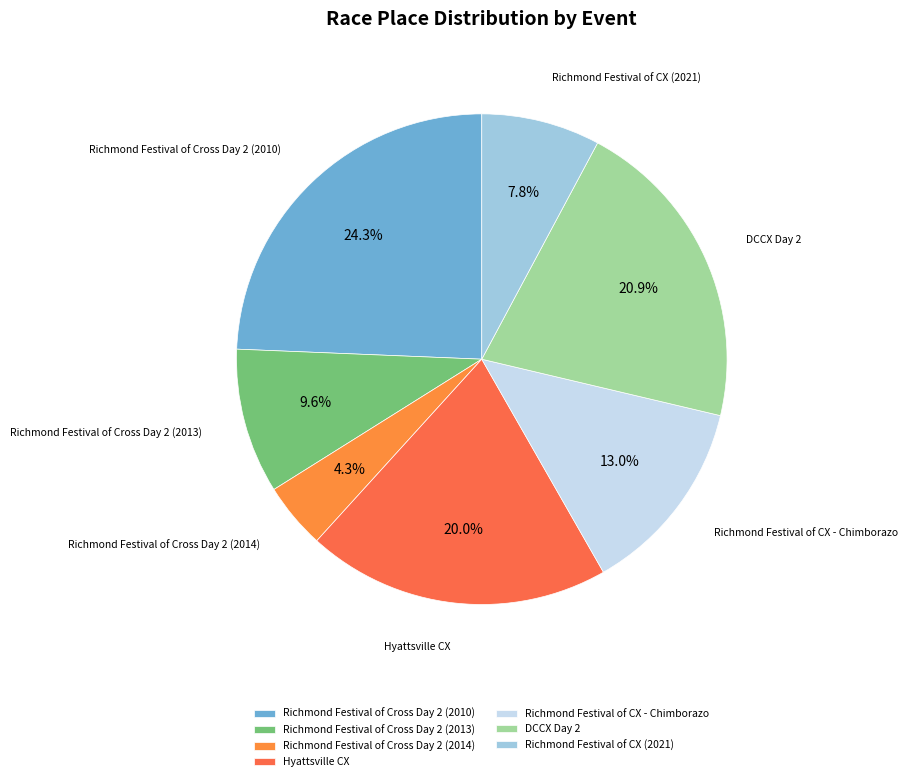

Is it true that Richmond Festival of CX - Chimborazo is 19% of the pie?

False